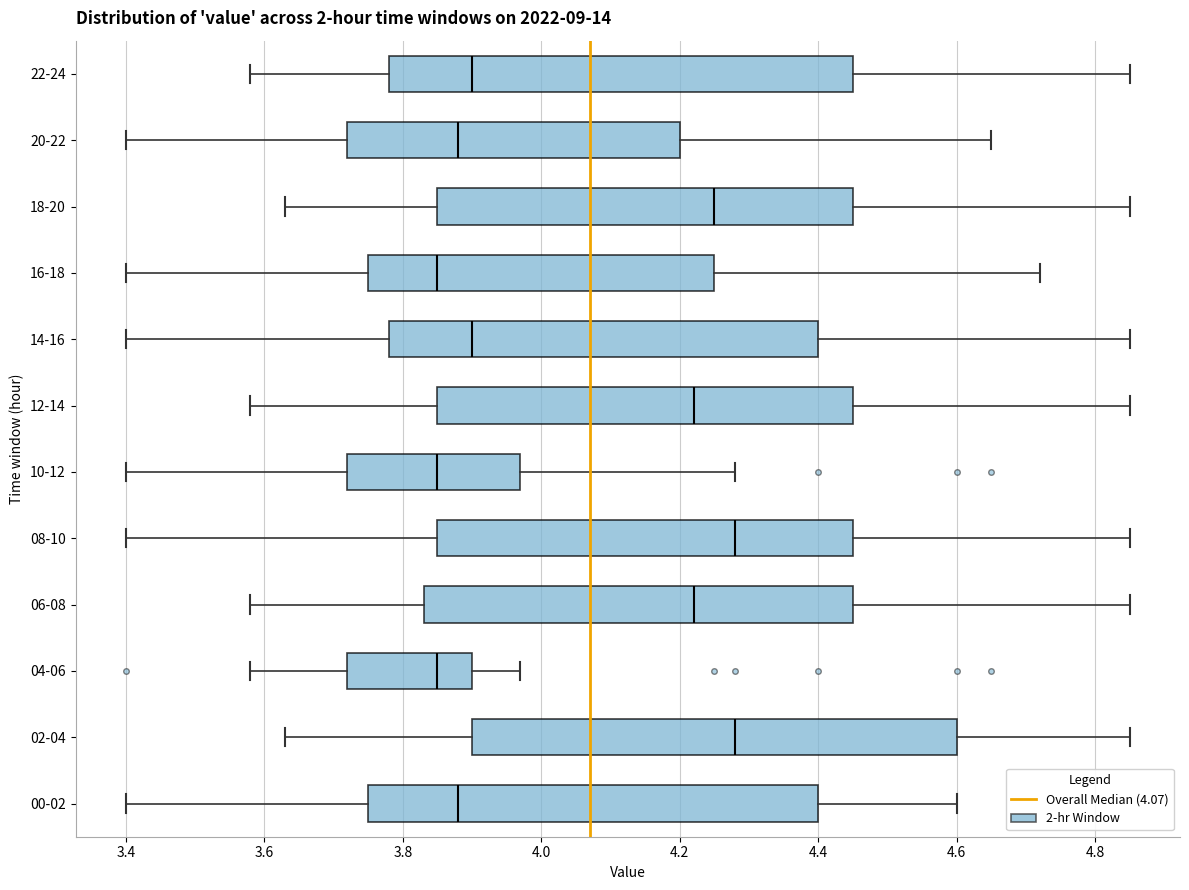

Comparing the boxes themselves (not the whiskers), which one is the widest?

02-04